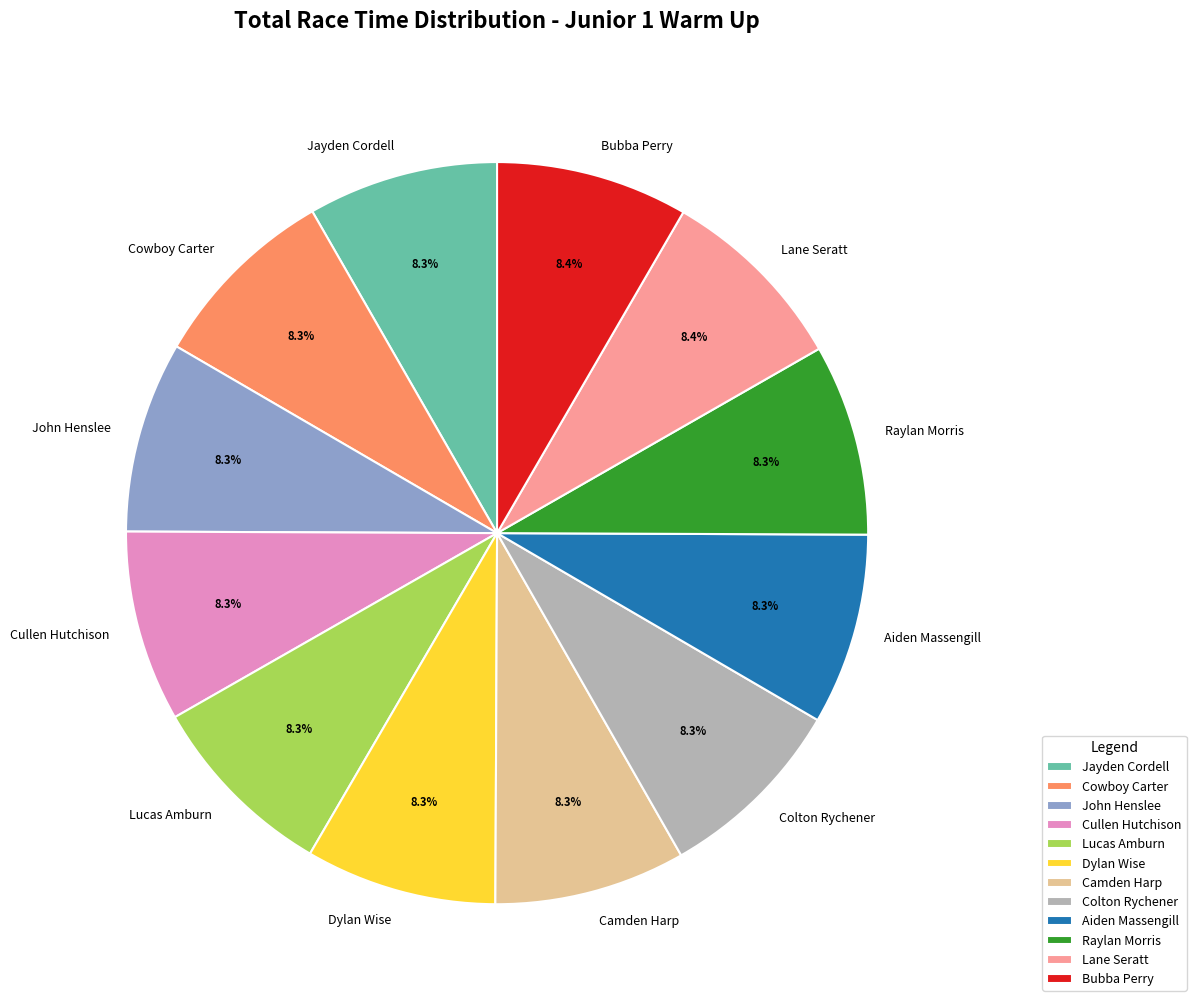

Approximately how many times larger is the value at Cowboy Carter compared to Bubba Perry?

1.0